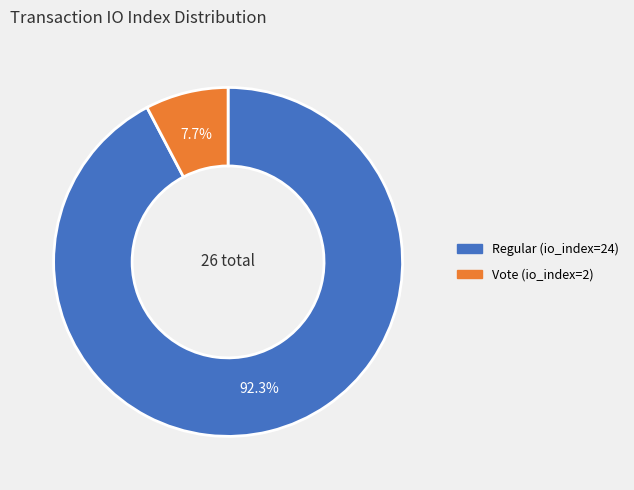

To the nearest percent, what percentage of the pie is Vote (io_index=2)?

8%